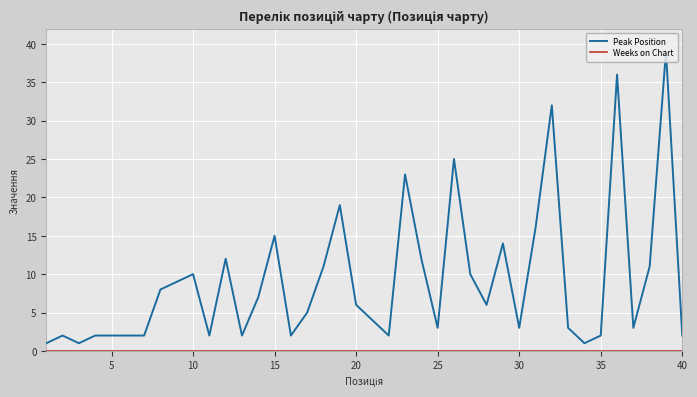

Which series has the largest range (max minus min)?

Peak Position